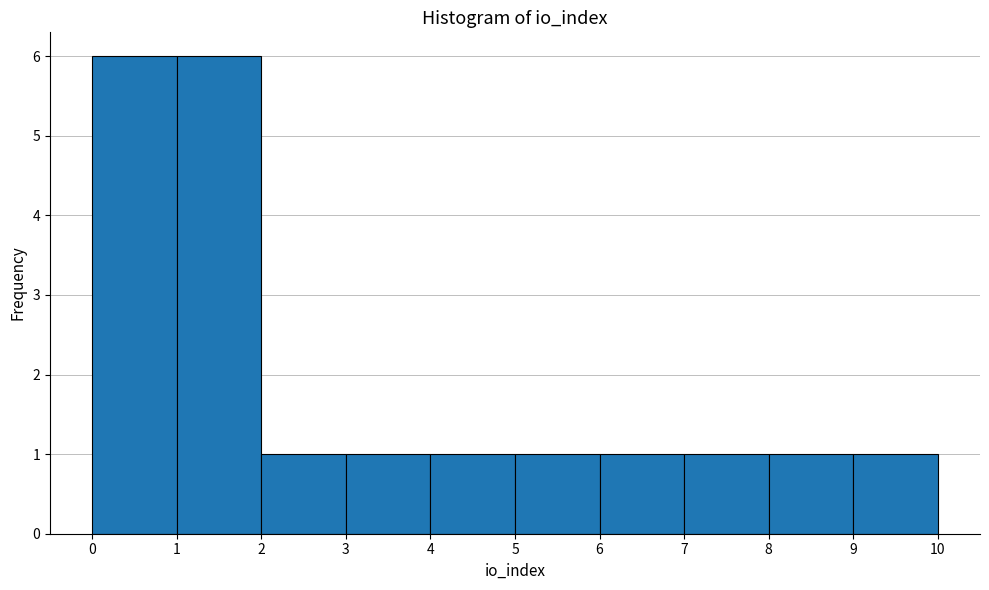

Reading left to right, list every bar in this chart as the range it spans on the x-axis followed by its height. The values are not printed on the chart, so give them approximately, as read against the axis.

0 to 1: 6
1 to 2: 6
2 to 3: 1
3 to 4: 1
4 to 5: 1
5 to 6: 1
6 to 7: 1
7 to 8: 1
8 to 9: 1
9 to 10: 1